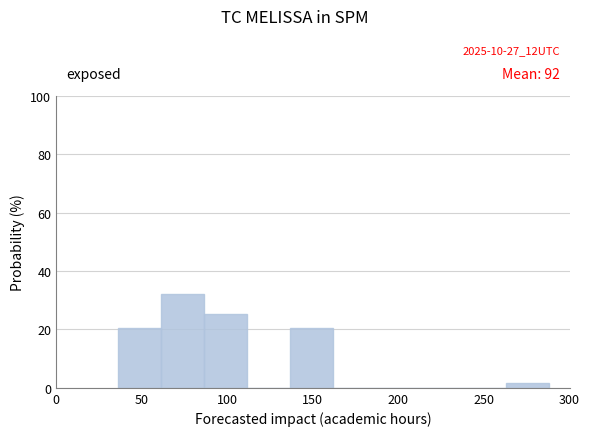

Over which range of the x-axis is the bar tallest?

60 to 85